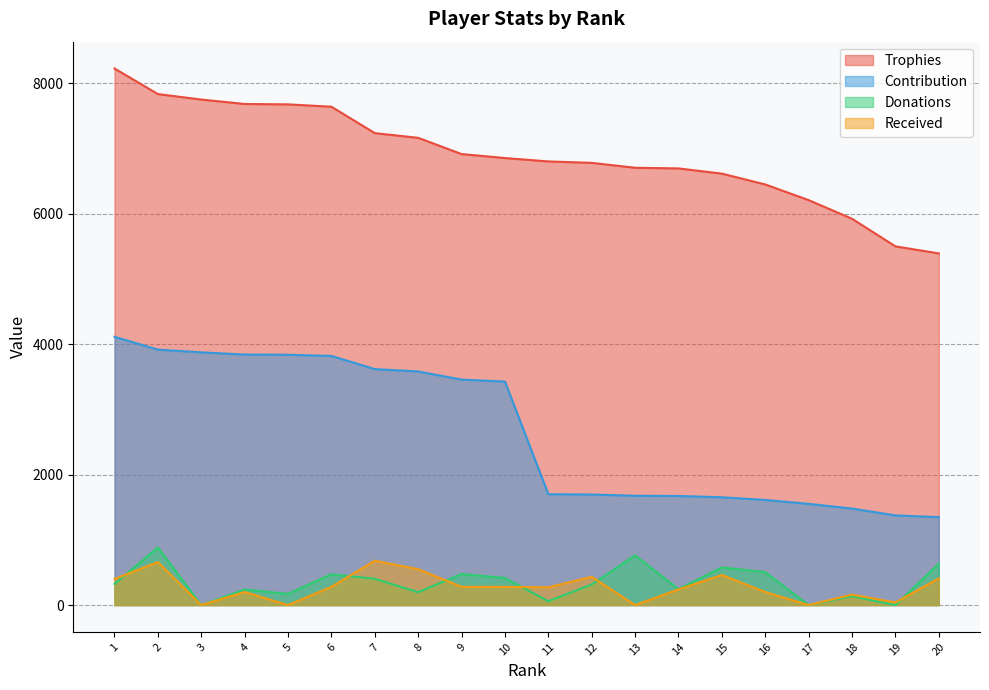

Which category has the highest value in the Received series?

7